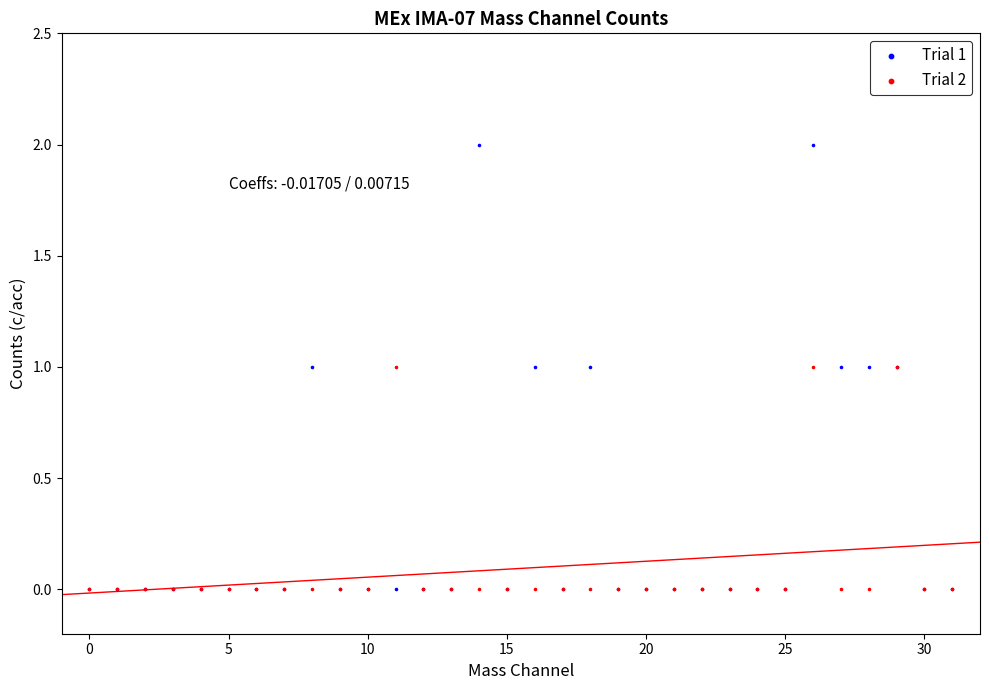

What are all the series names shown in the legend?

Trial 1, Trial 2